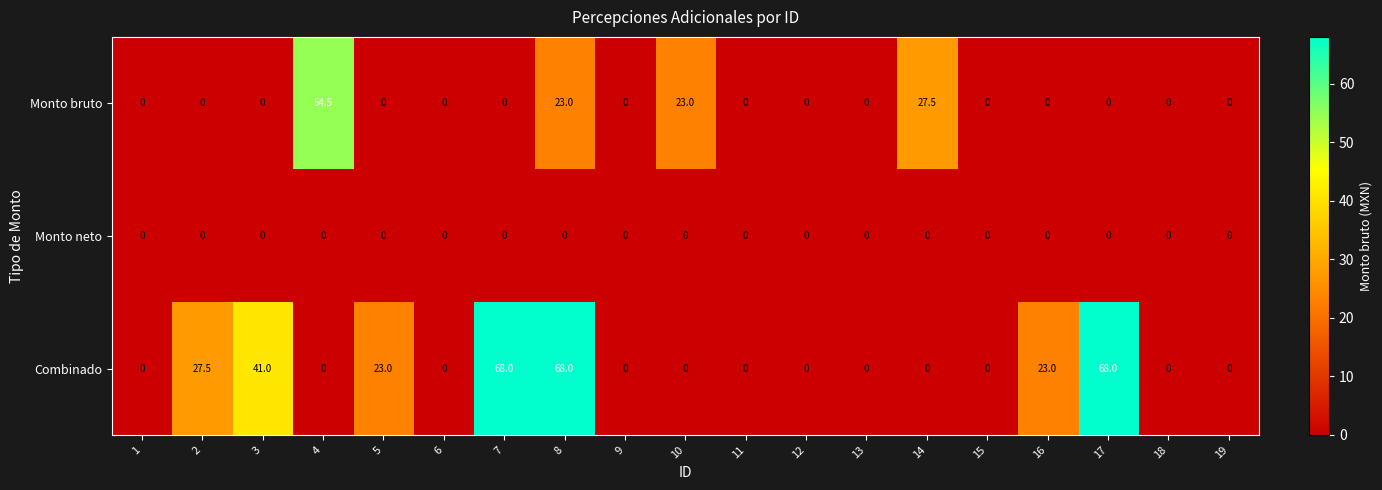

Which series has the largest total across all categories?

Combinado